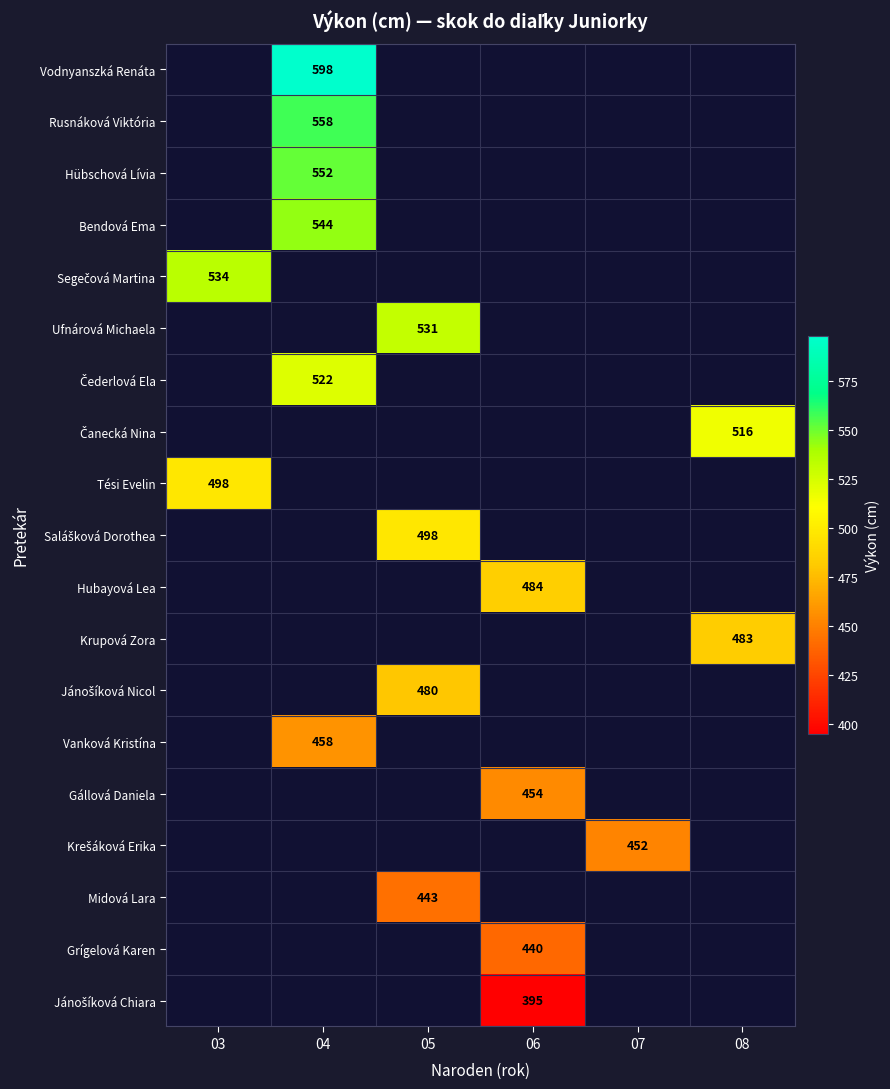

True or false: Tési Evelin has a value of 731 at 03.

False